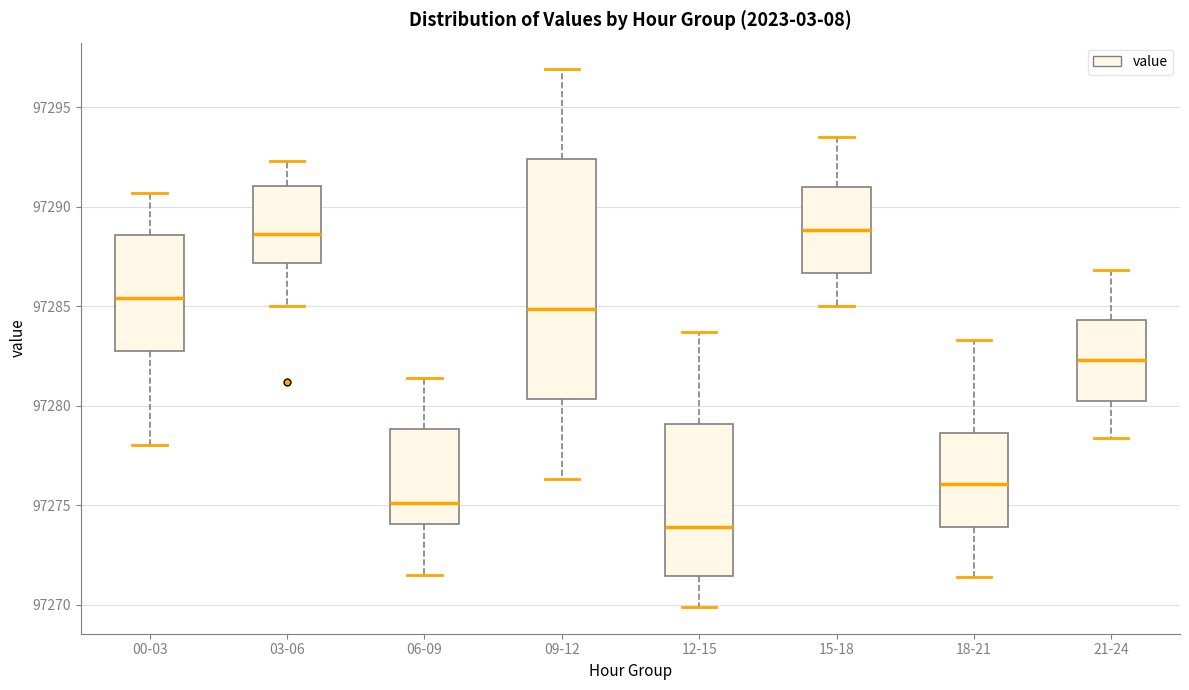

Which box is the tallest, from its lower edge to its upper edge?

09-12